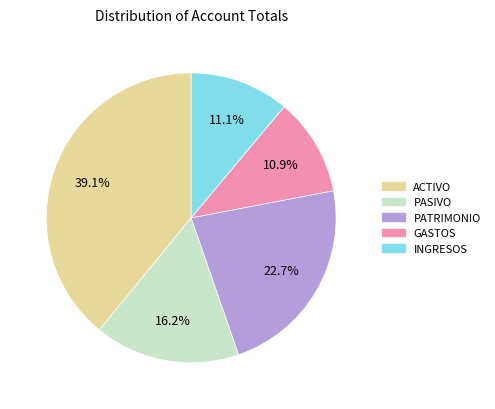

Count the number of slices in the pie.

5